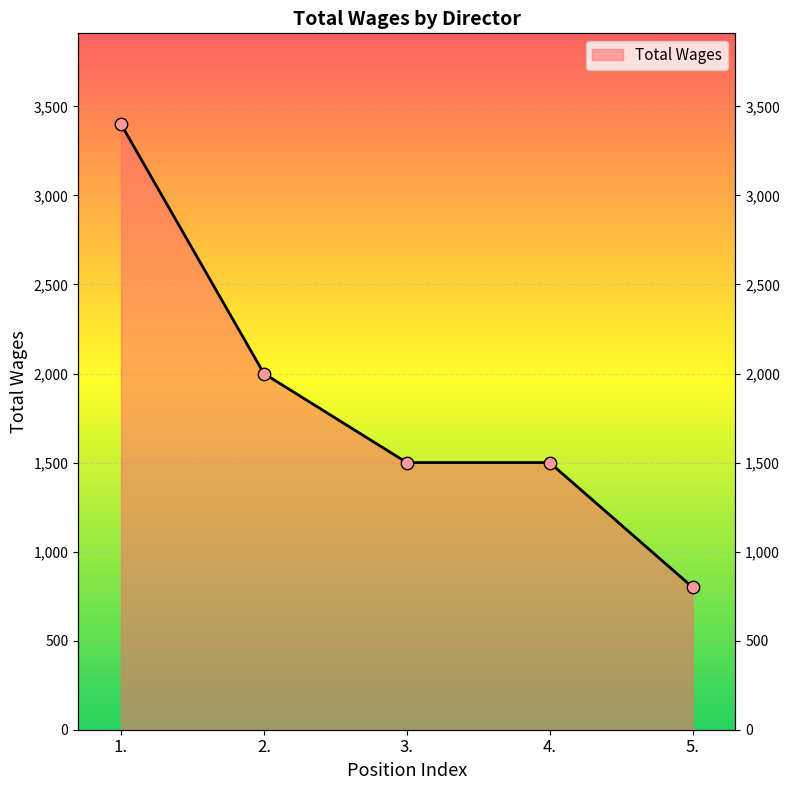

Between 3. and 4., which is larger?

3.